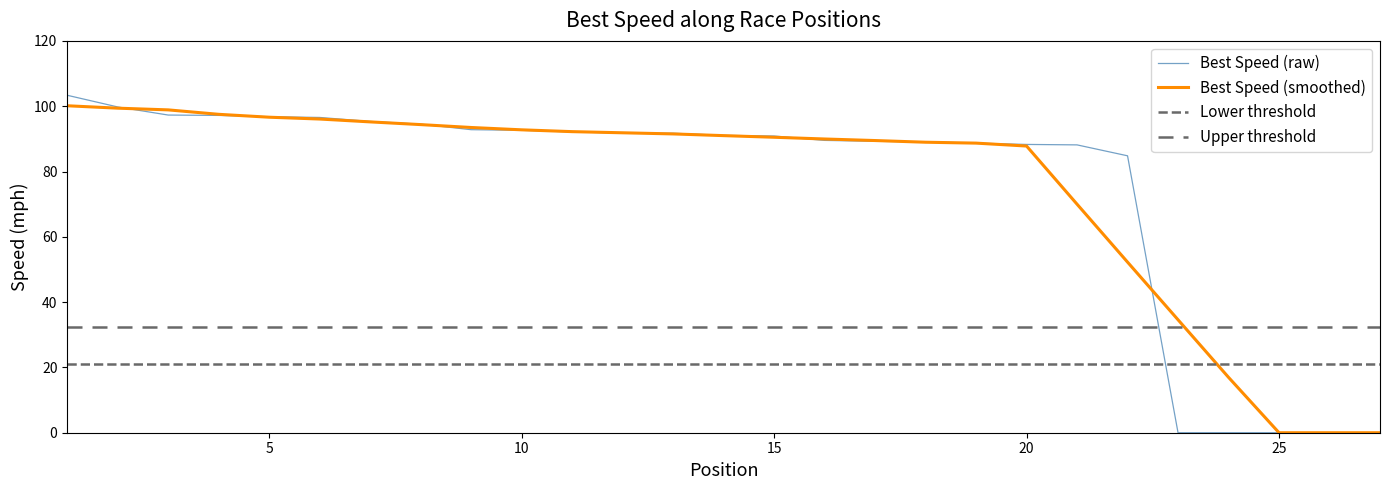

Which series has the largest range (max minus min)?

Best Speed